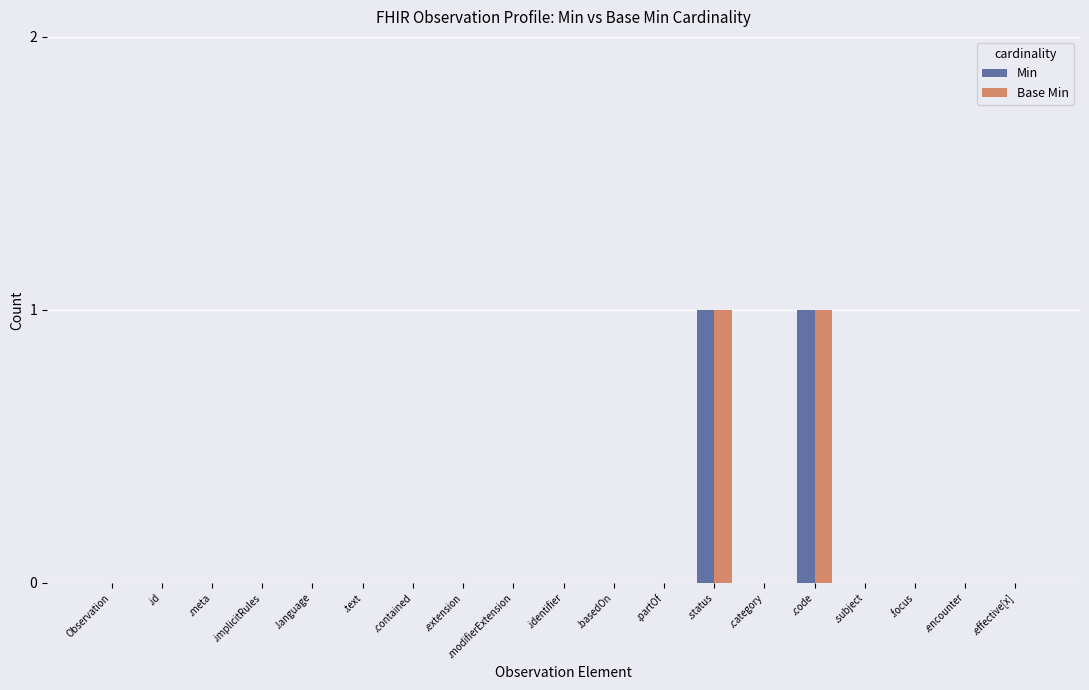

Reading left to right, list all the values displayed in this chart.

Min: Observation=0	.id=0	.meta=0	.implicitRules=0	.language=0	.text=0	.contained=0	.extension=0	.modifierExtension=0	.identifier=0	.basedOn=0	.partOf=0	.status=1	.category=0	.code=1	.subject=0	.focus=0	.encounter=0	.effective[x]=0
Base Min: Observation=0	.id=0	.meta=0	.implicitRules=0	.language=0	.text=0	.contained=0	.extension=0	.modifierExtension=0	.identifier=0	.basedOn=0	.partOf=0	.status=1	.category=0	.code=1	.subject=0	.focus=0	.encounter=0	.effective[x]=0